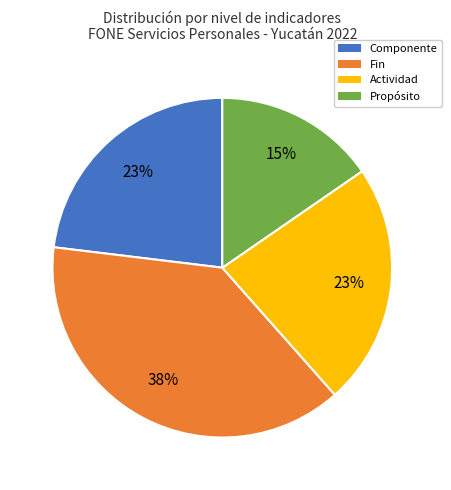

To the nearest percent, what is the average slice percentage?

25%